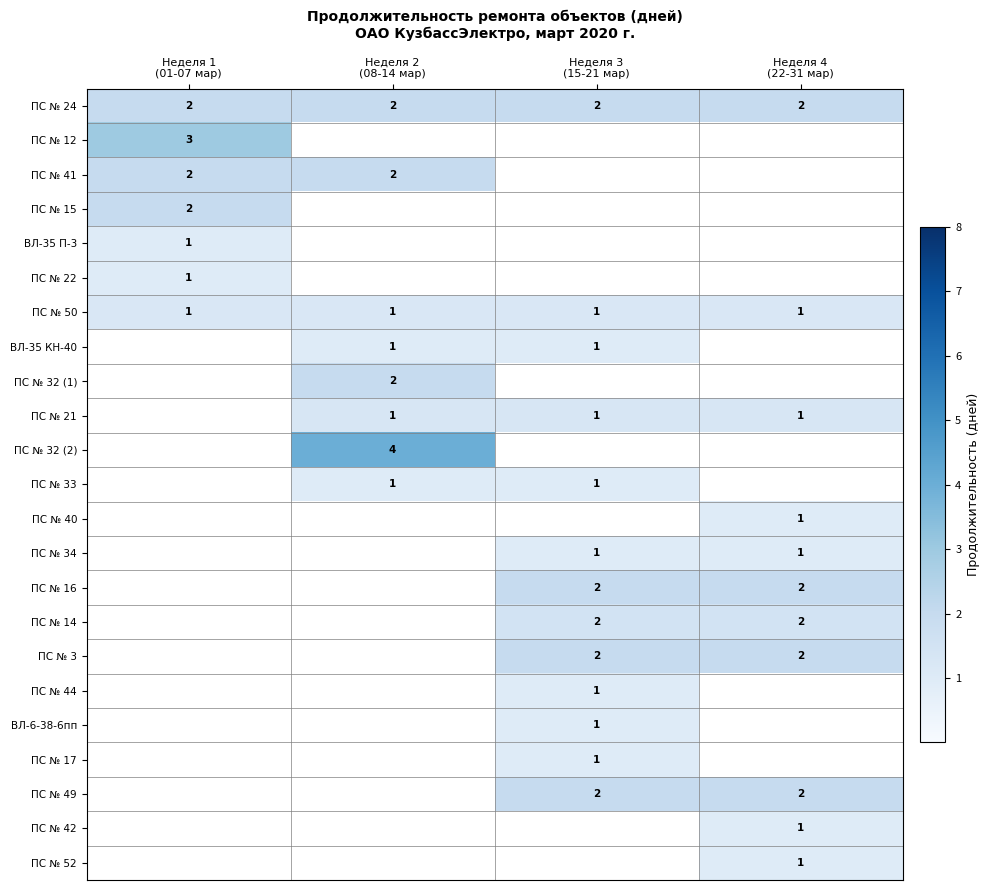

What is the sum of all ПС № 24 values?

8